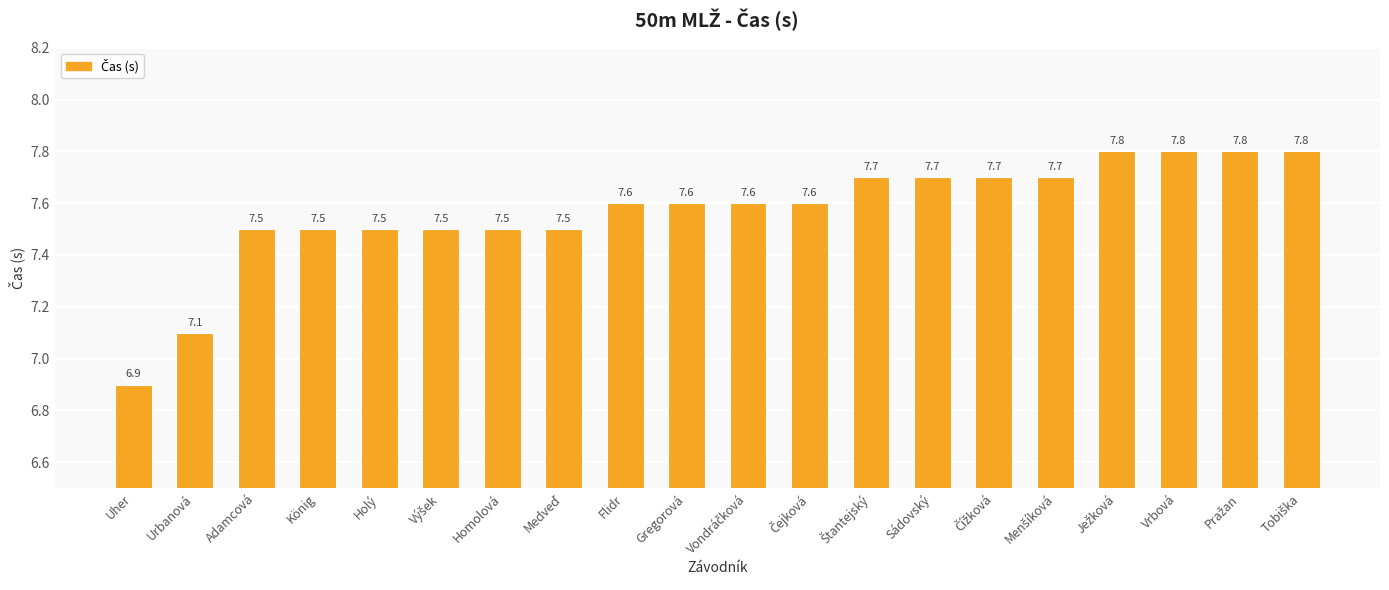

At which label does the data first exceed 7?

Urbanová